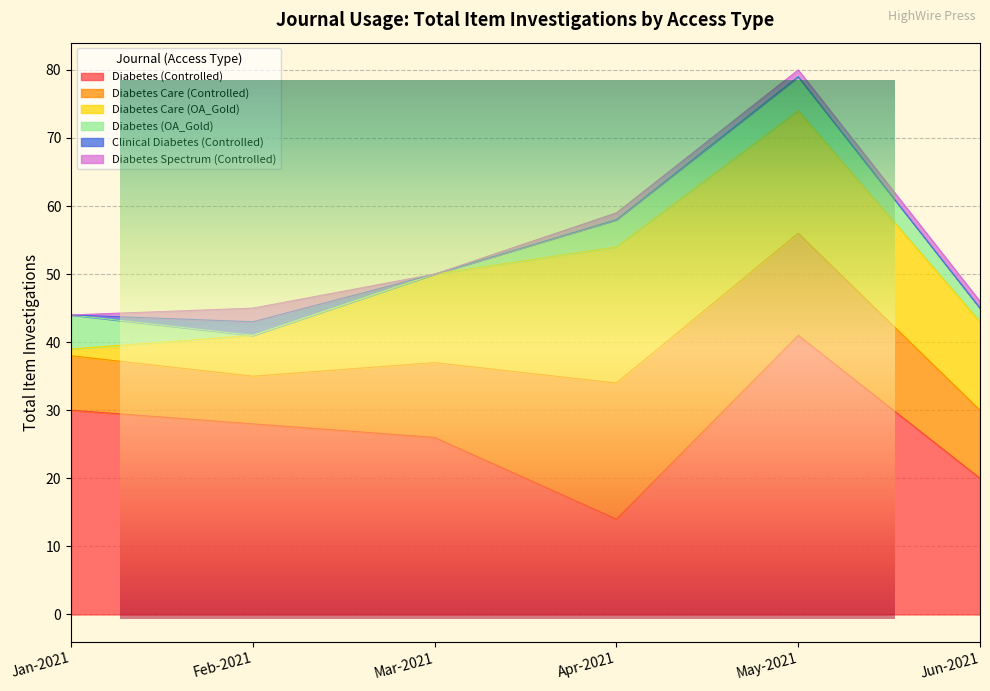

Where is the first local maximum for Diabetes Care (Controlled)?

Apr-2021